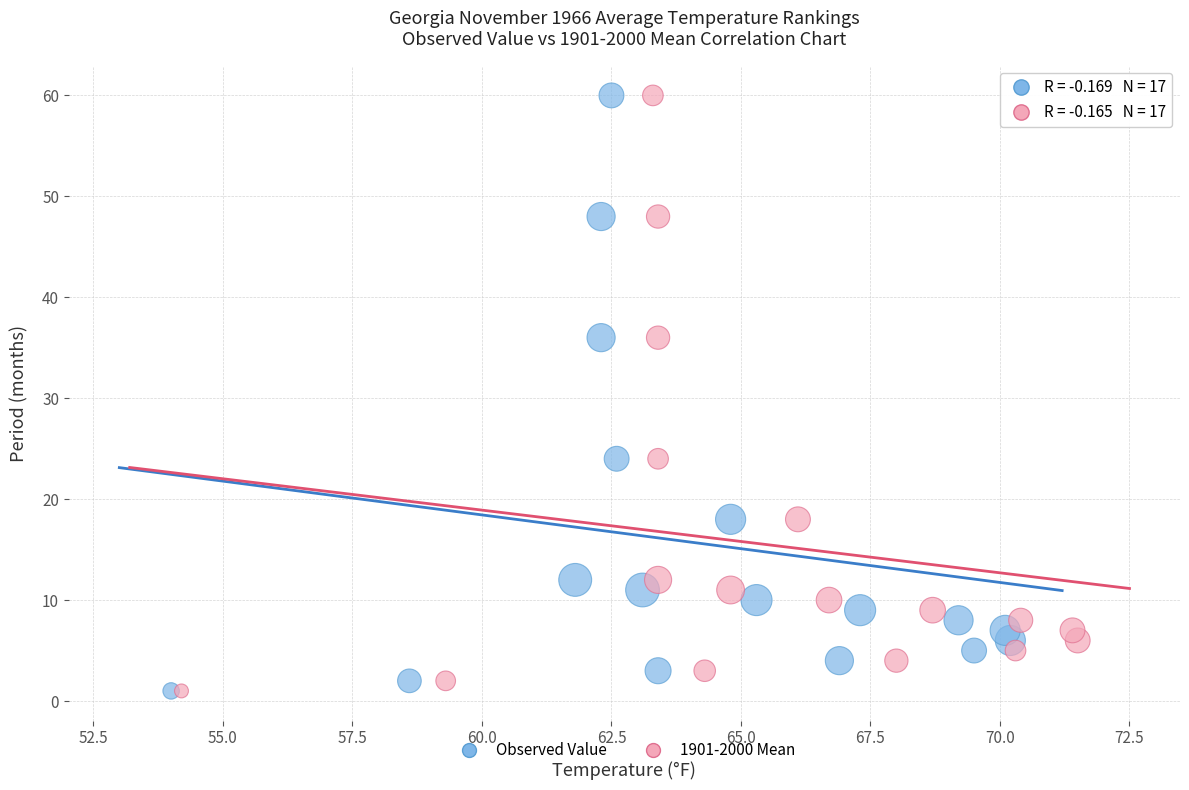

What are all the series names shown in the legend?

Observed Value, 1901-2000 Mean